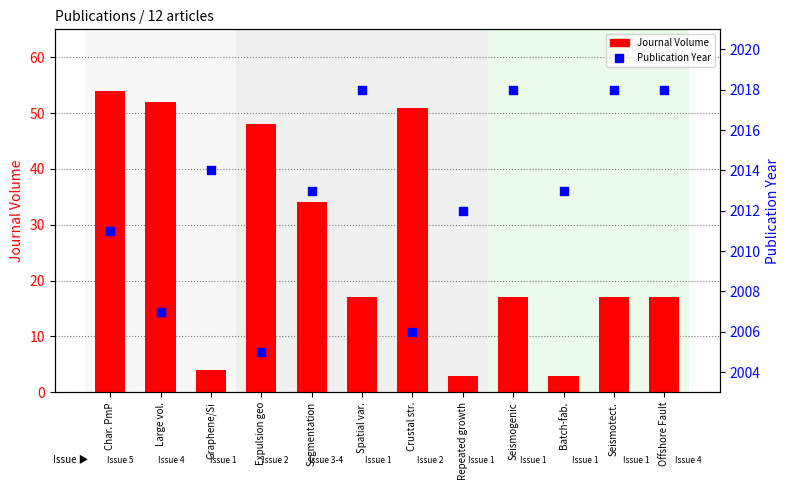

Is the value of Publication Year at Expulsion geo greater than the value of Journal Volume at Char. PmP?

Yes